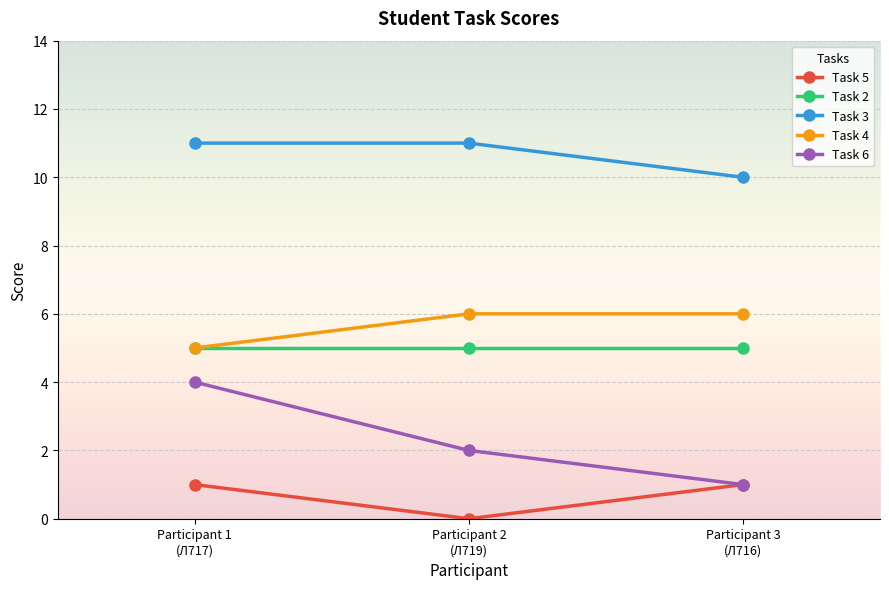

Which series has the largest total across all categories?

Task 3